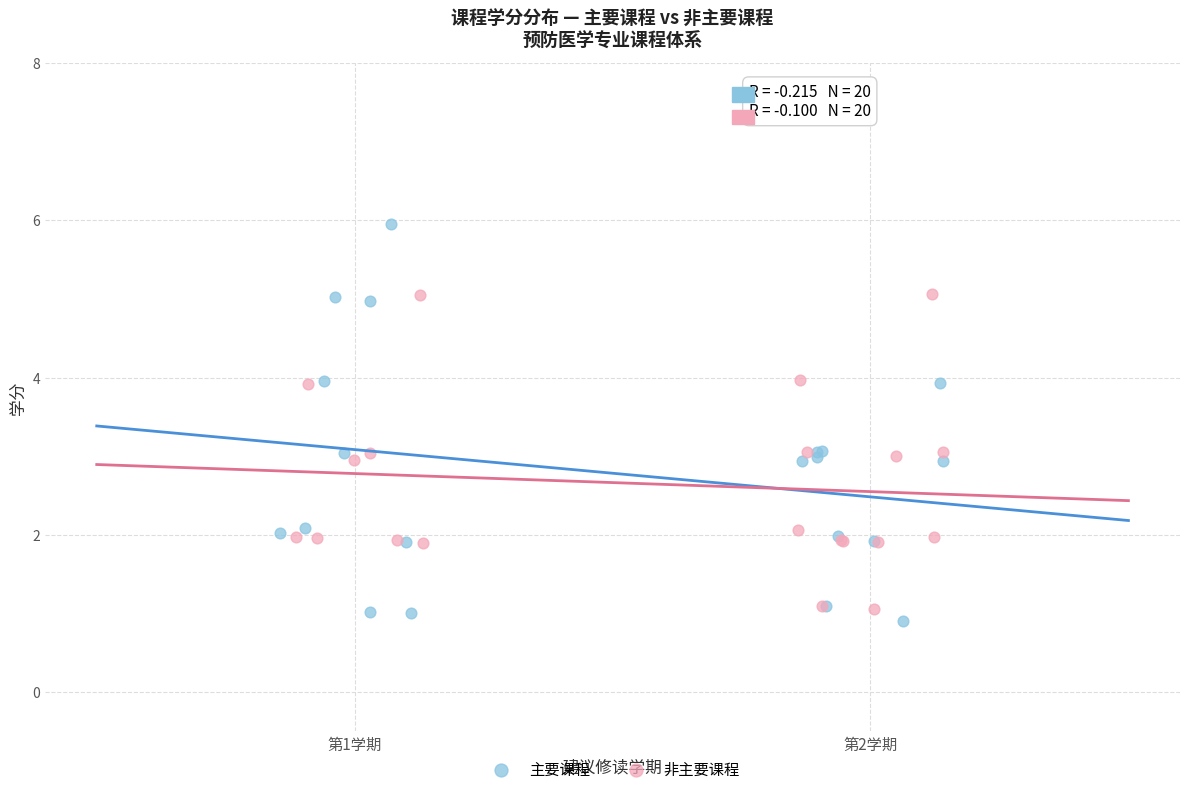

Which series contains the highest Y value?

主要课程